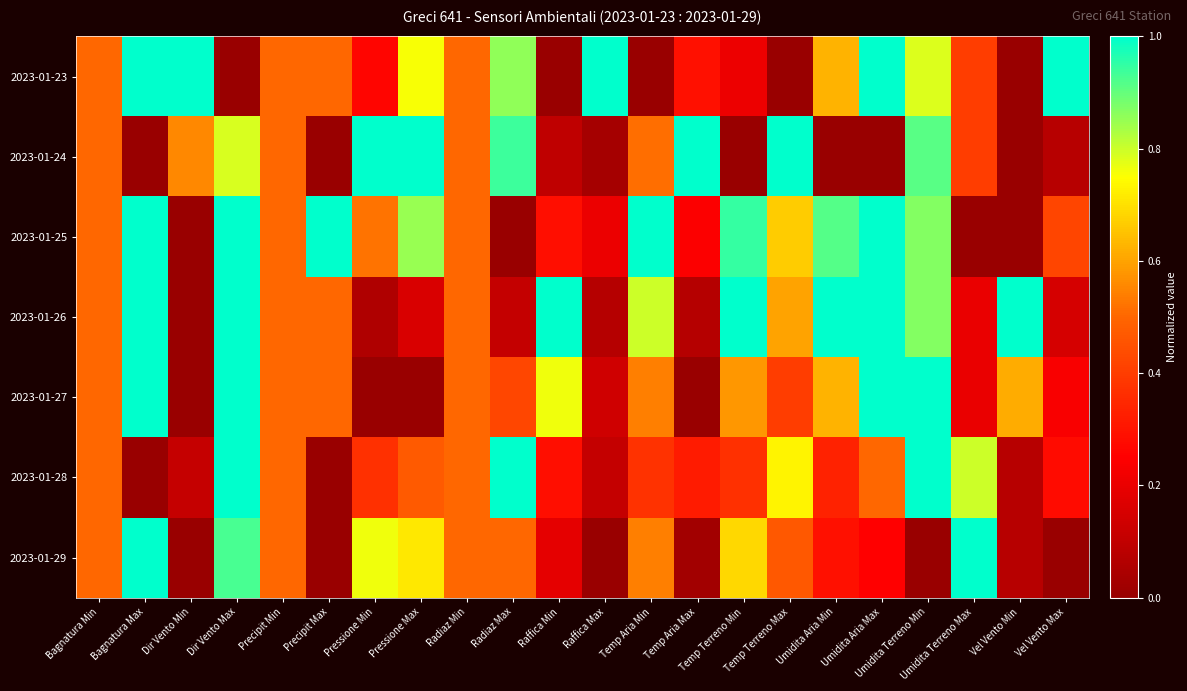

How many categories are shown in the chart?

22